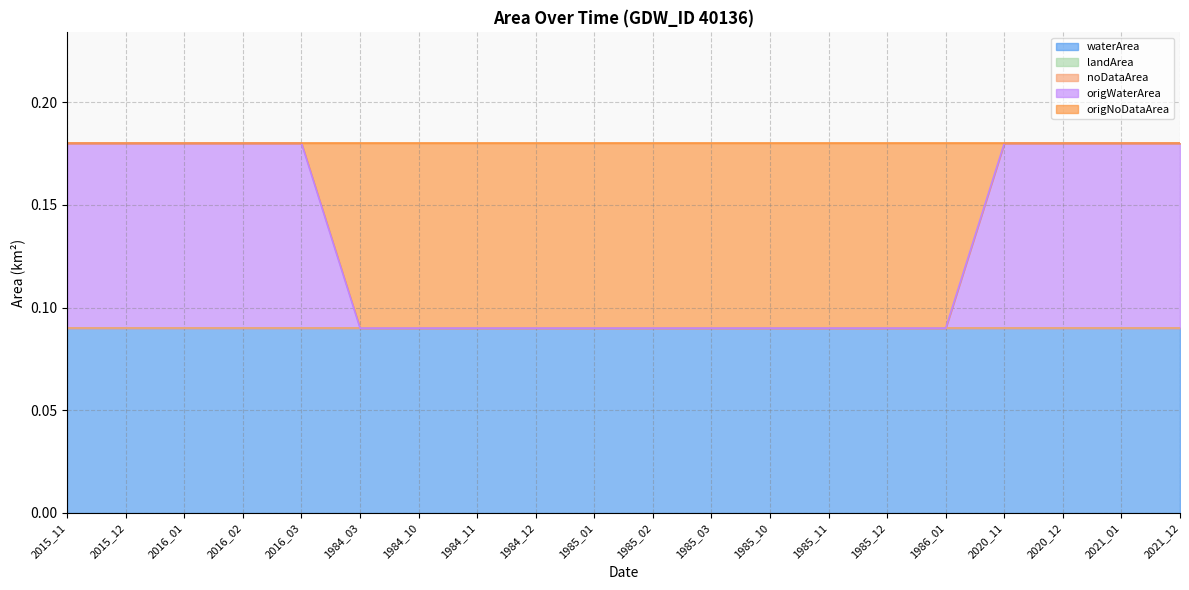

What is the label of the 2nd point from the right?

2021_01